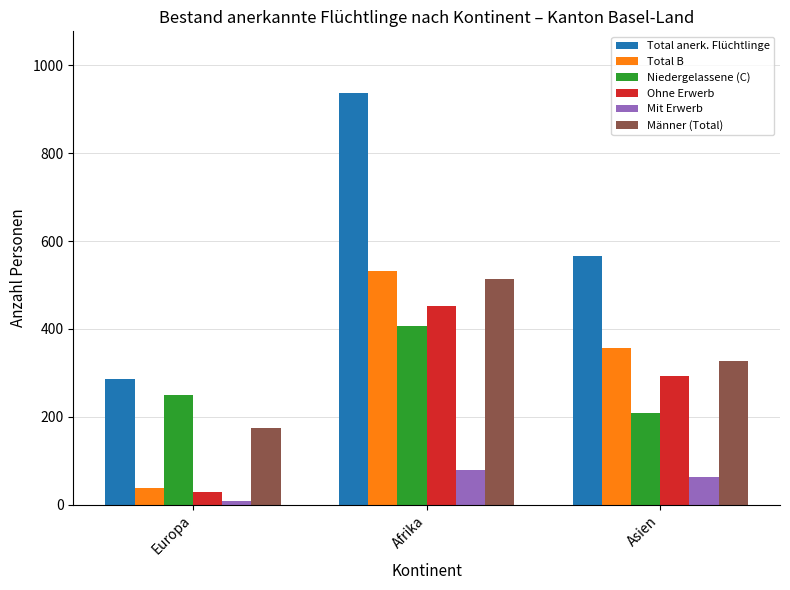

The Niedergelassene (C) series shows 161 at Europa. True or false?

False